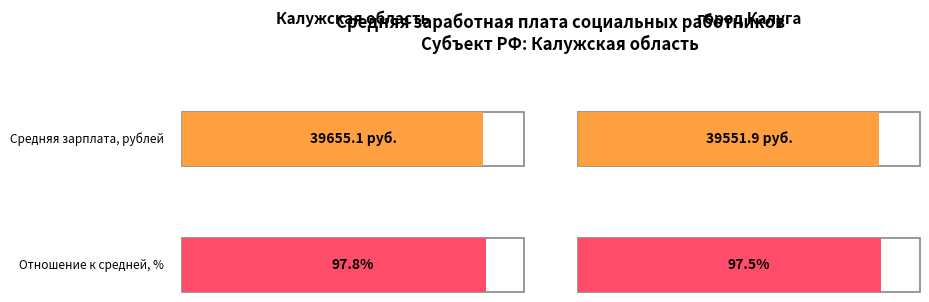

What is the highest value of the Средняя заработная плата, всего series?

39655.1